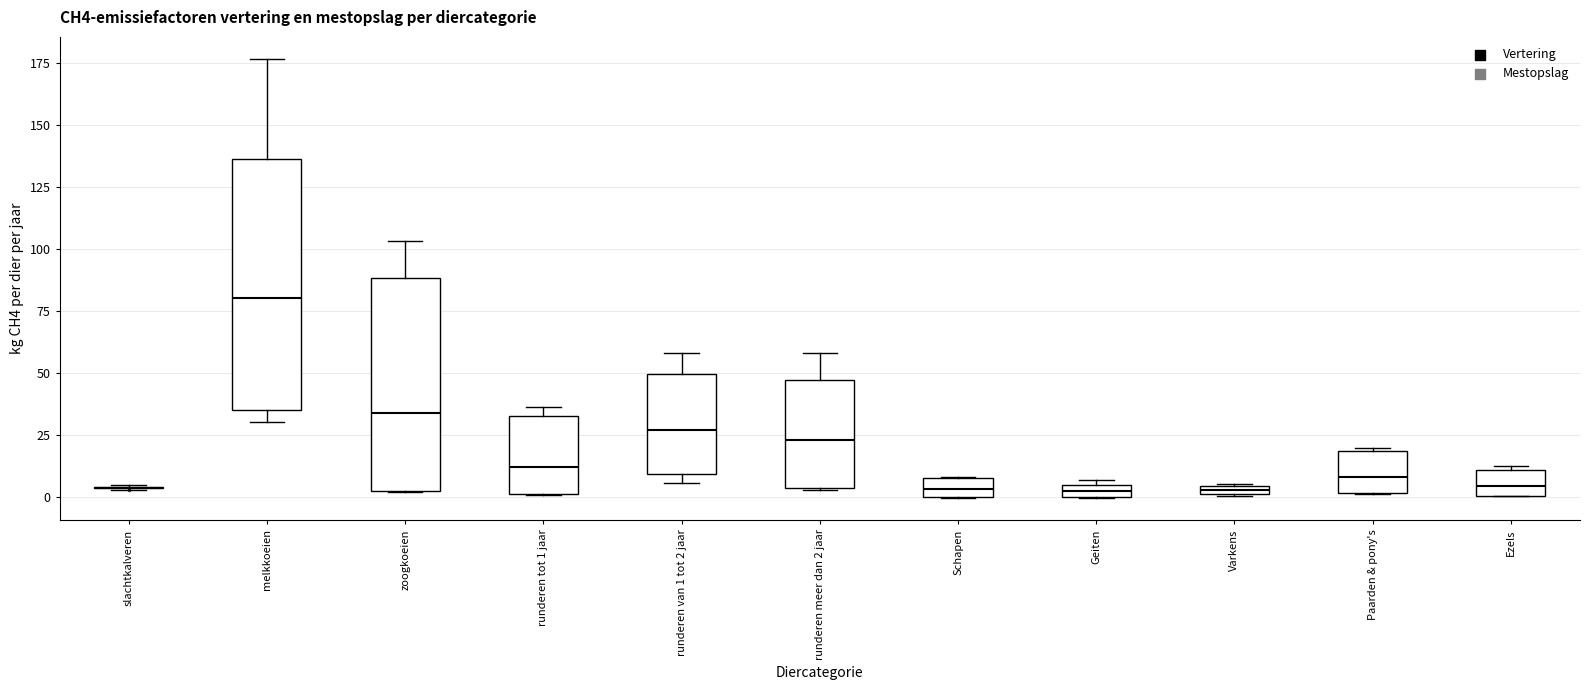

Where does the median line of the box for Paarden & pony's sit on the y-axis? The values are not printed on the chart, so give them approximately, as read against the axis.

10